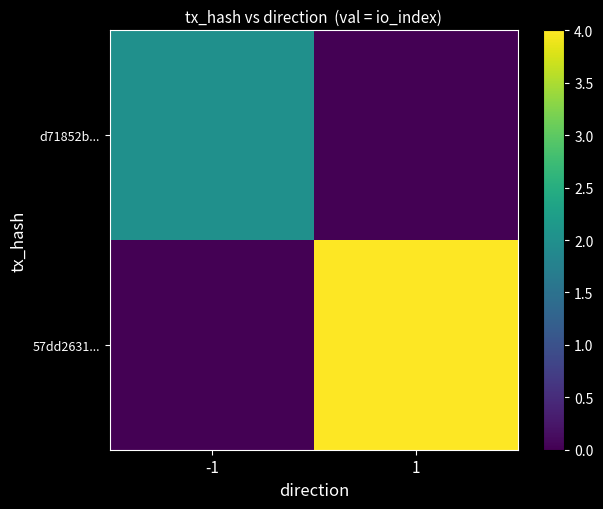

Reading right to left, list all the values displayed in this chart.

d71852b...: 1=0	-1=2
57dd2631...: 1=4	-1=0